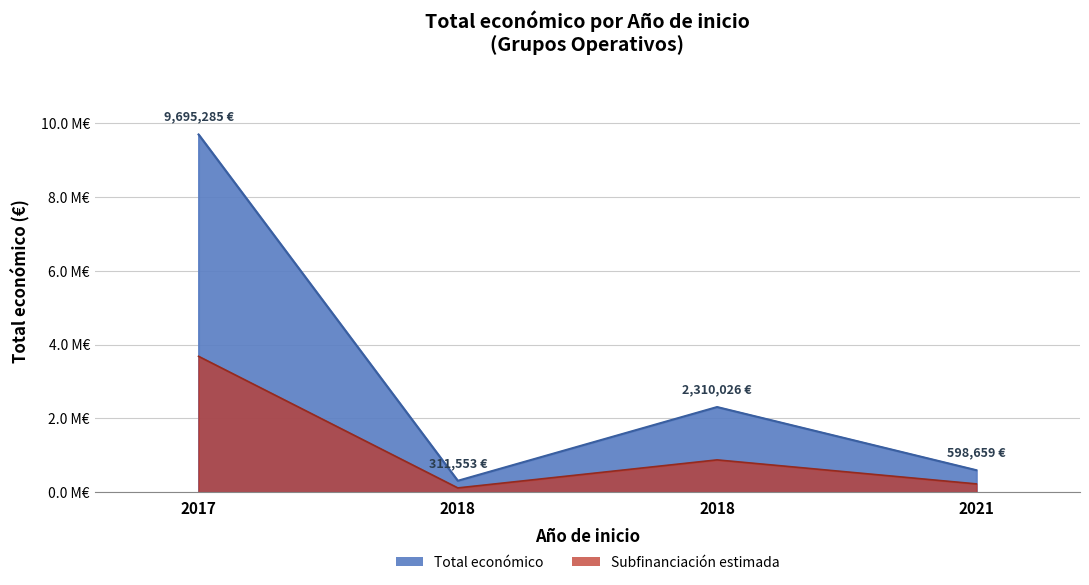

Reading right to left, list all the values displayed in this chart.

2021=598659	2018=2310026	2018=311553	2017=9695285